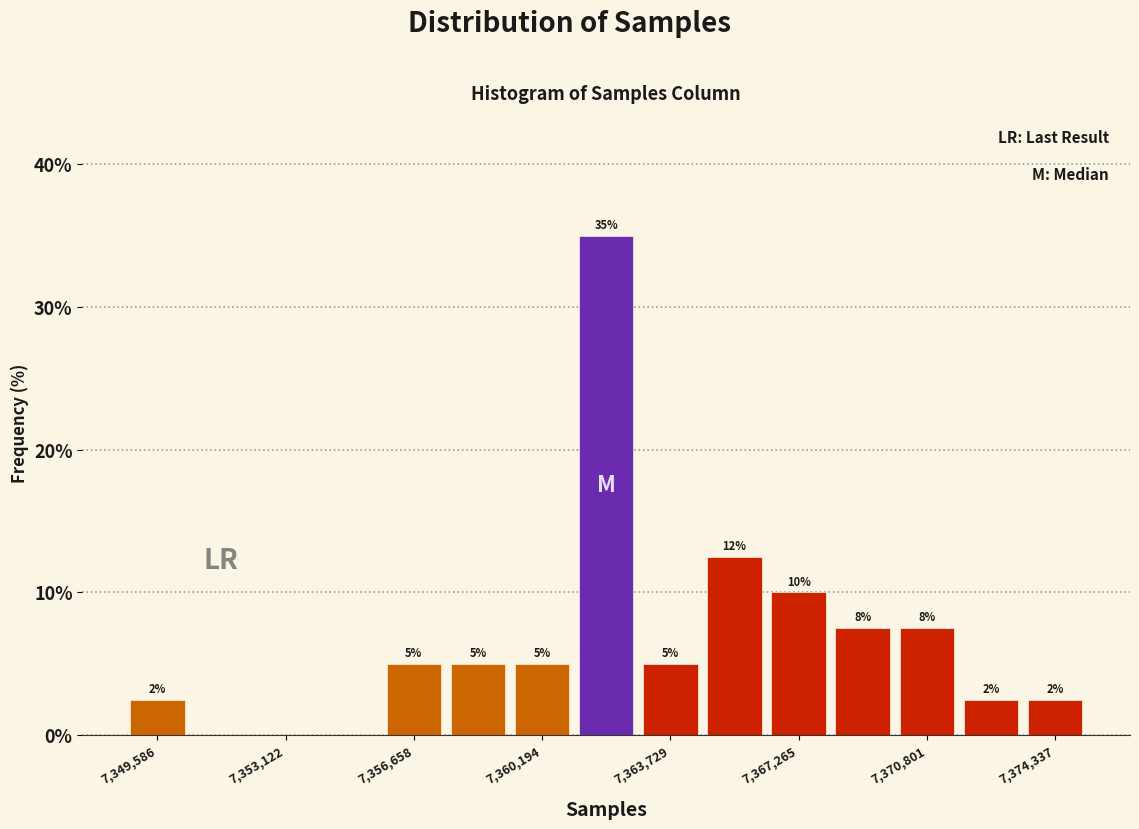

Read against the x-axis, roughly where is the centre of the tallest bar?

7362000